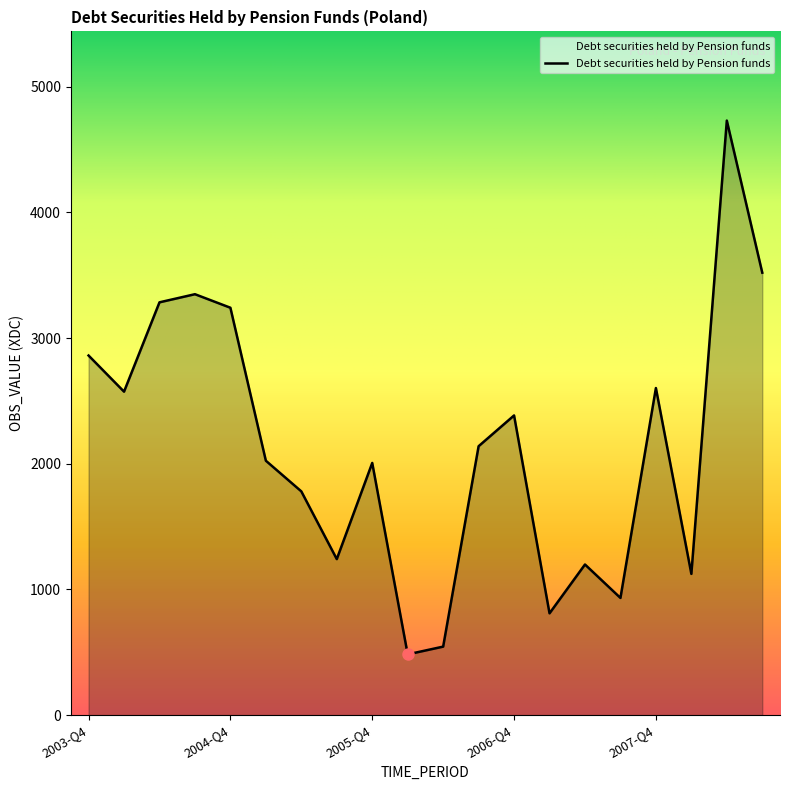

What is the difference between the maximum and minimum values?

4246.7